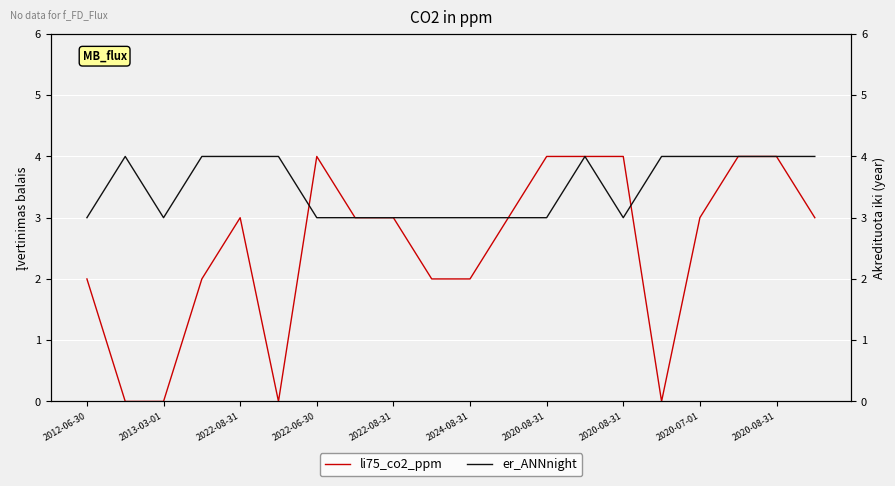

At 2022-08-31, list the series in order from smallest to largest.

li75_co2_ppm, er_ANNnight